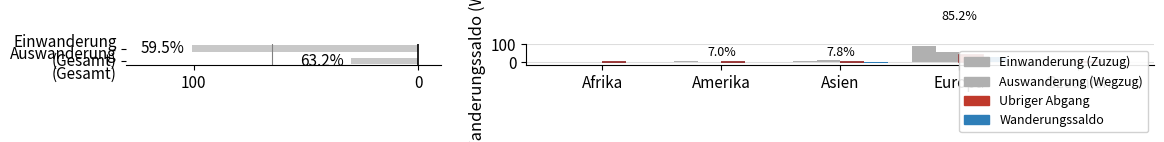

What is the label of the 2nd bar from the left?

Amerika